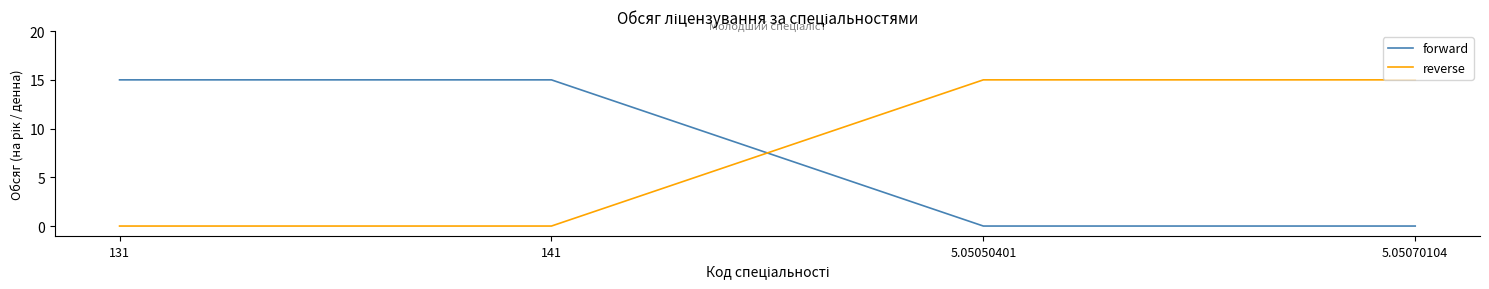

How many times do reverse and forward cross each other?

1